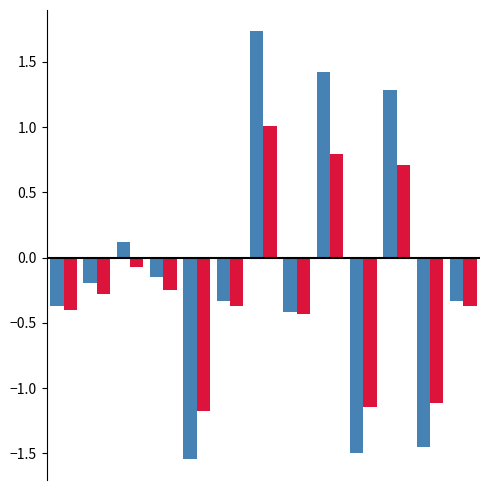

What is the maximum value shown in the chart?

1.7